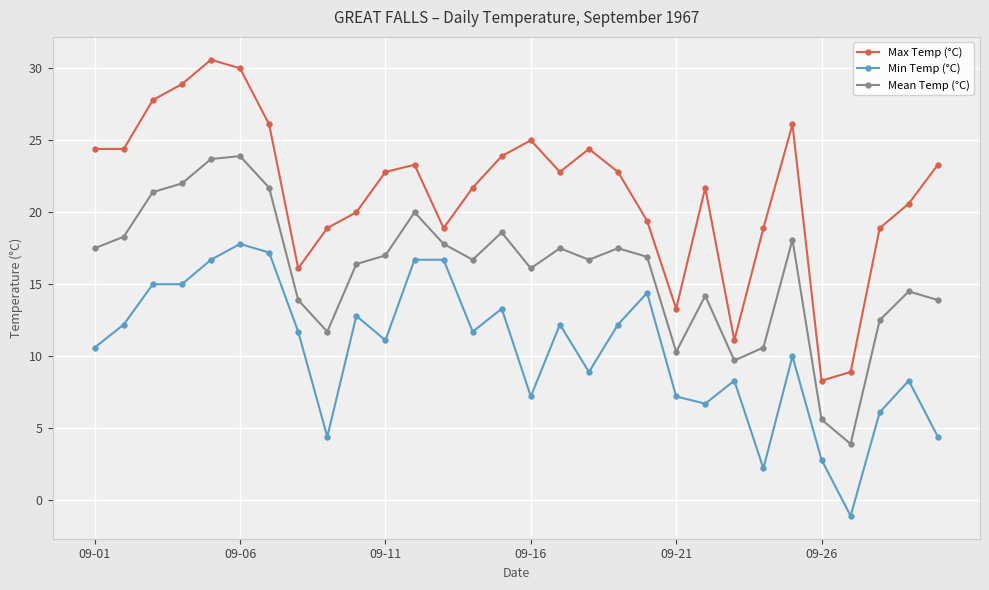

Rank the series by their average value, from lowest to highest.

Min Temp (°C), Mean Temp (°C), Max Temp (°C)